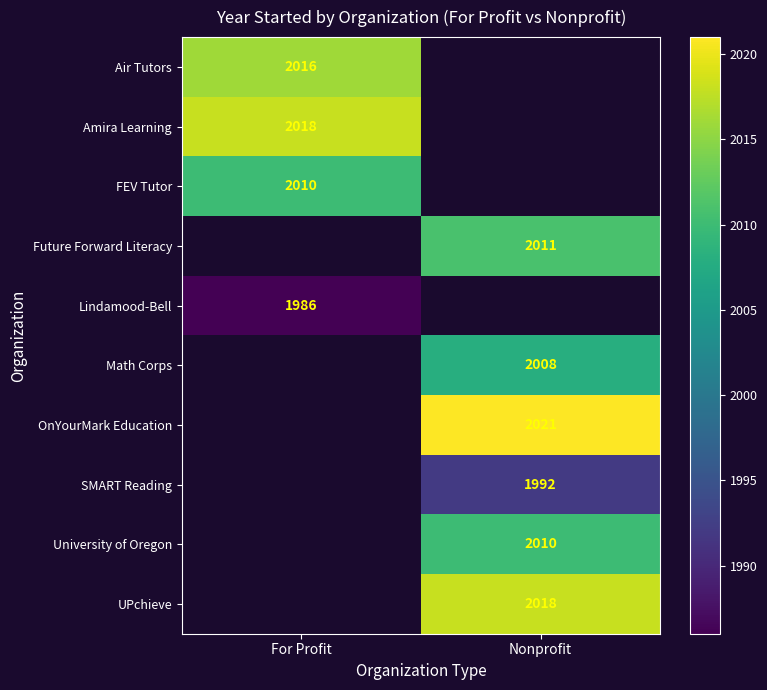

The value of UPchieve at Nonprofit is 2018. True or false?

True